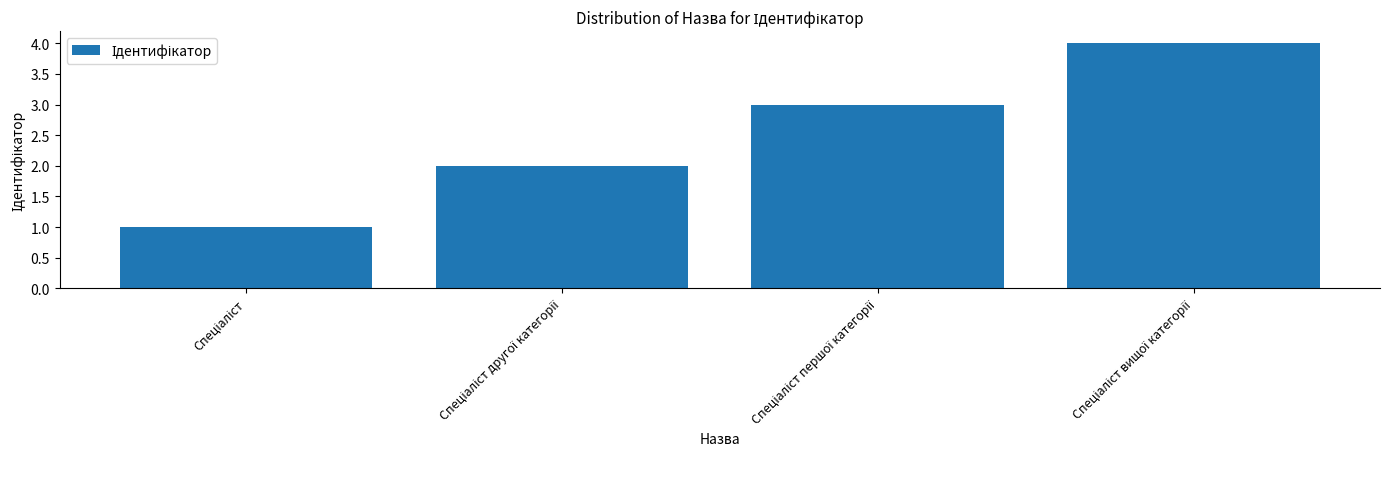

What is the maximum value shown in the chart?

4